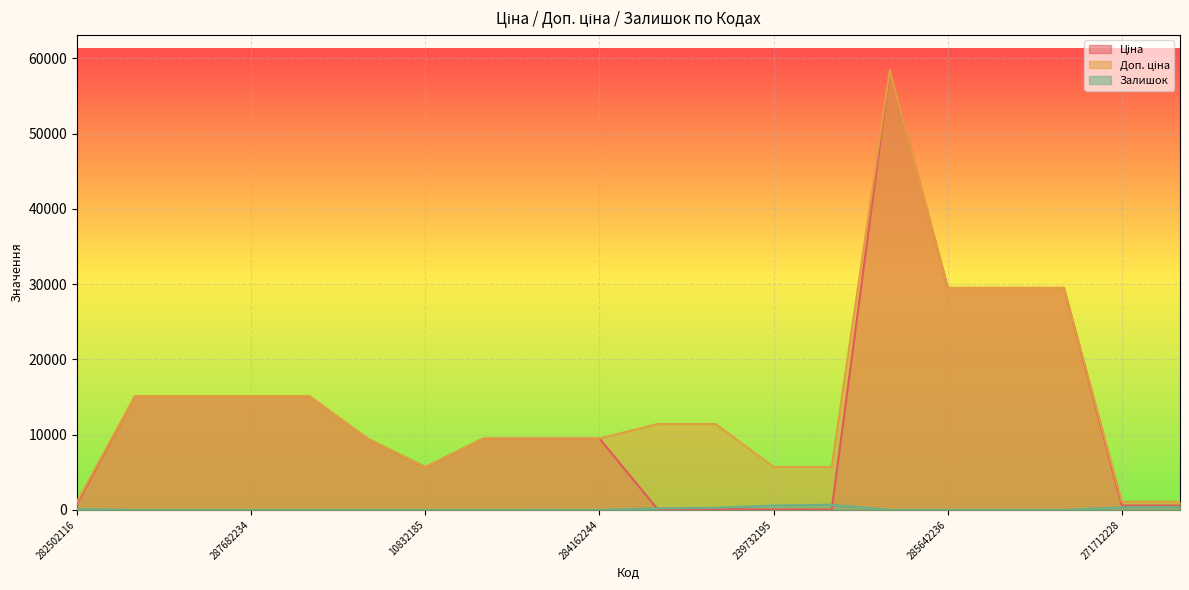

Where is the first local maximum for Ціна?

285662232